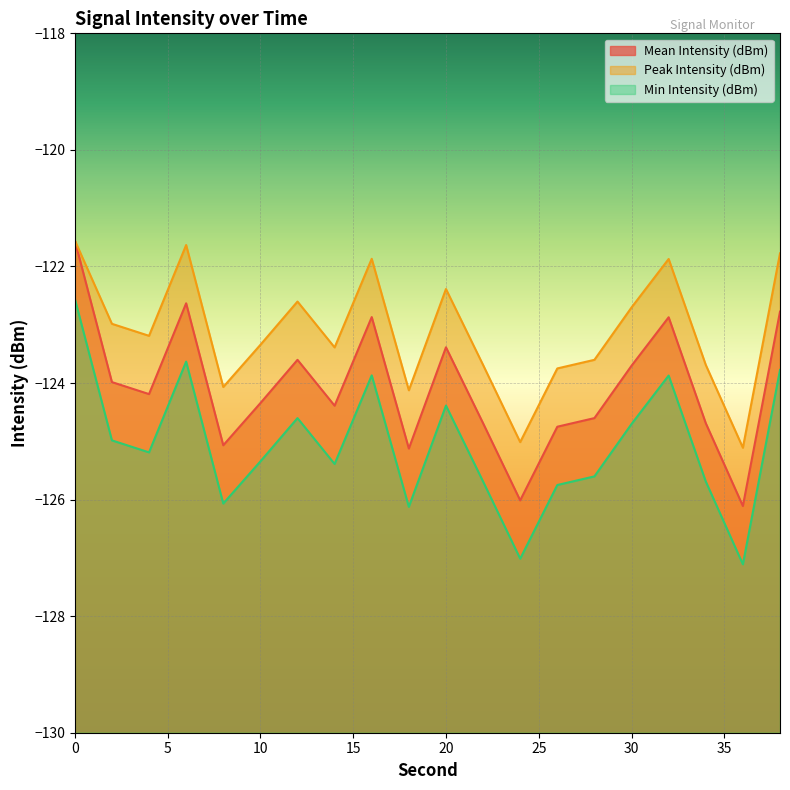

Rank the categories by Peak Intensity (dBm) value from lowest to highest.

36, 24, 18, 8, 26, 22, 34, 28, 14, 10, 4, 2, 30, 12, 20, 32, 16, 38, 6, 0